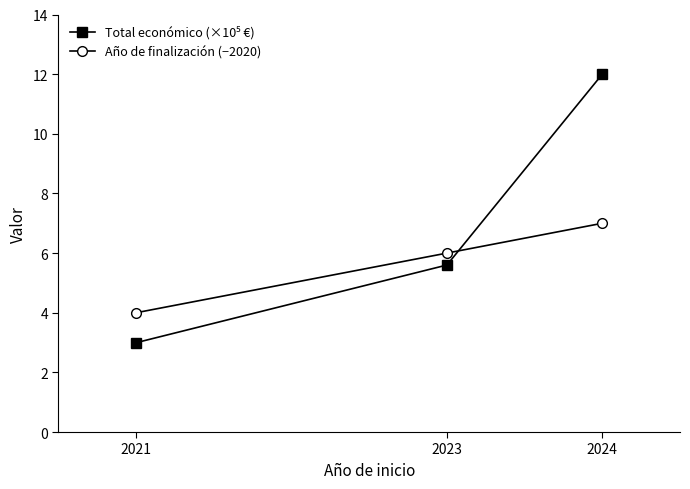

Rank the categories by Año de finalización (−2020) value from highest to lowest.

2024, 2023, 2021